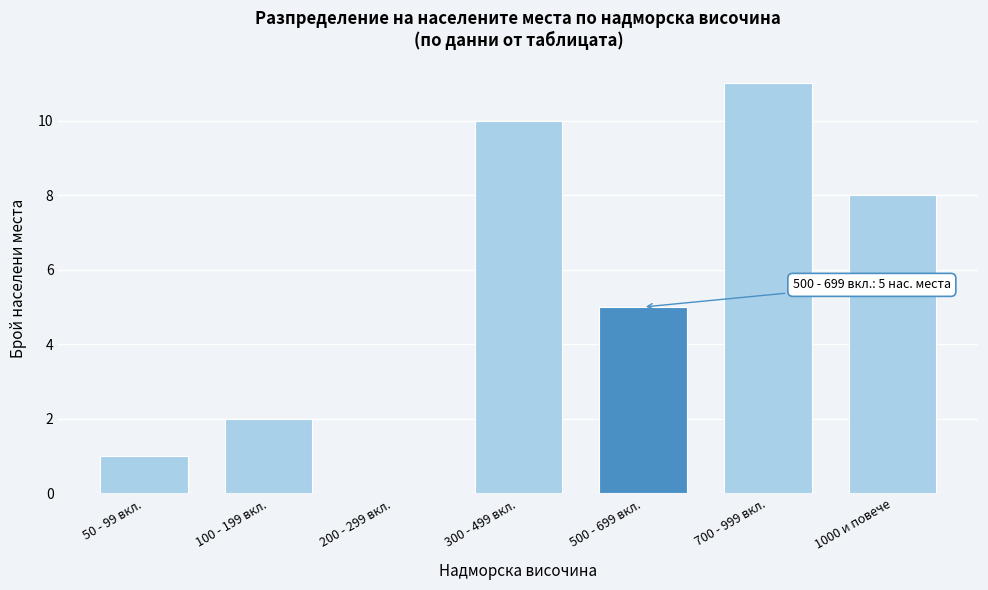

Reading right to left, list all the values displayed in this chart.

1000 и повече=8	700 - 999 вкл.=11	500 - 699 вкл.=5	300 - 499 вкл.=10	200 - 299 вкл.=0	100 - 199 вкл.=2	50 - 99 вкл.=1